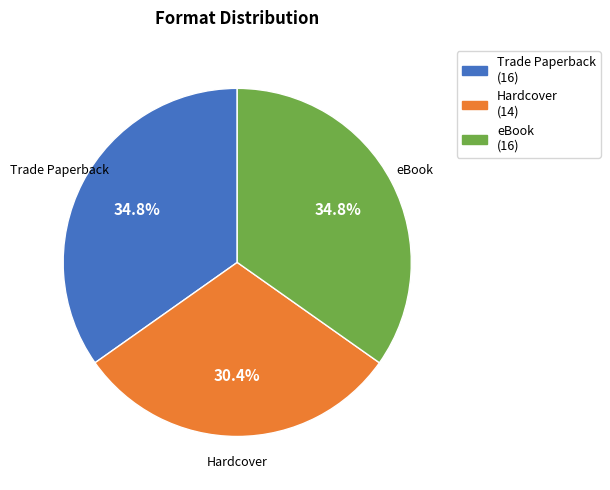

Is there any slice that represents more than half of the pie?

No